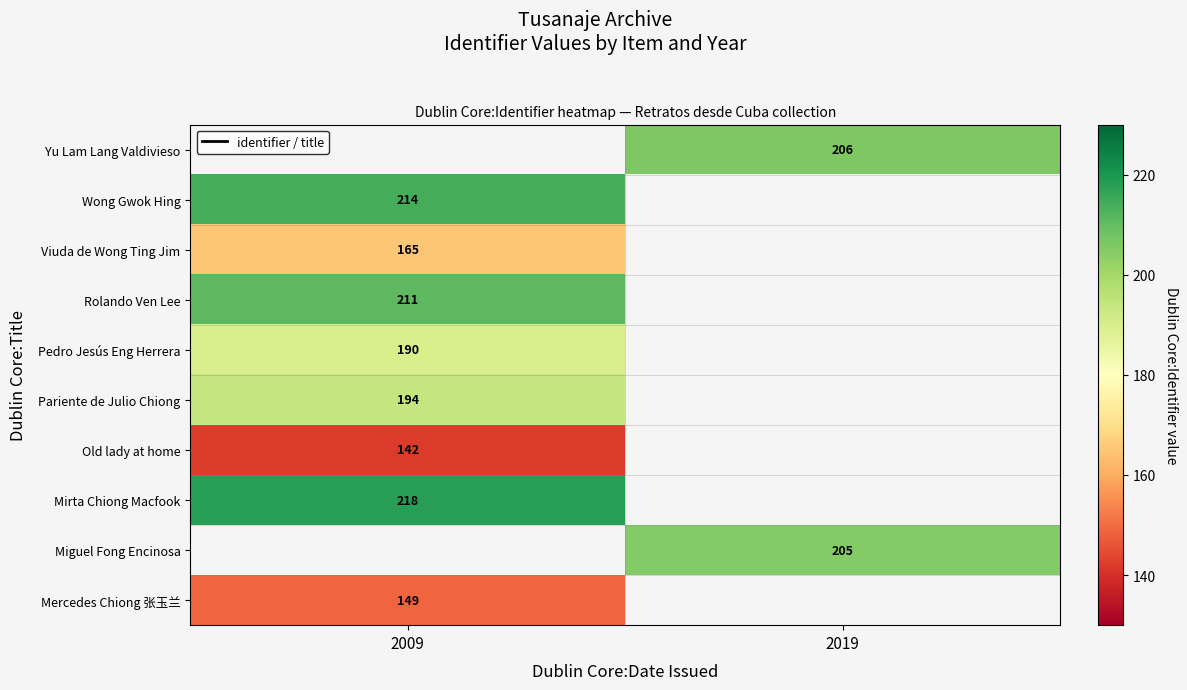

The Wong Gwok Hing series shows 214 at 2009. True or false?

True